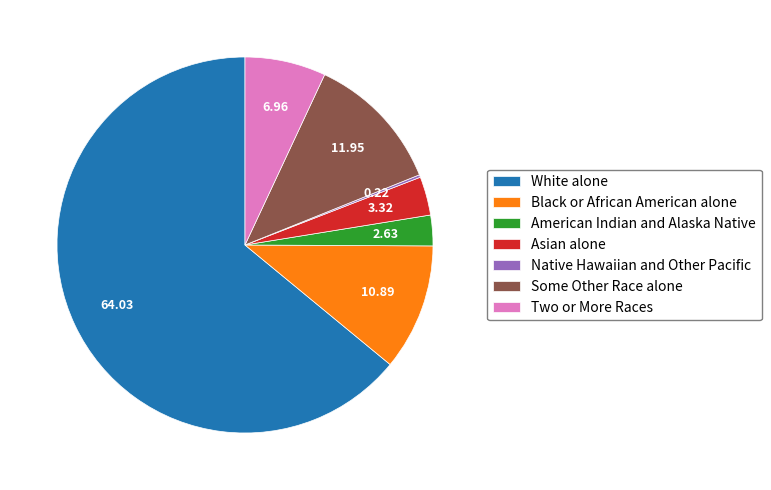

Which category has the biggest portion of the pie?

White alone